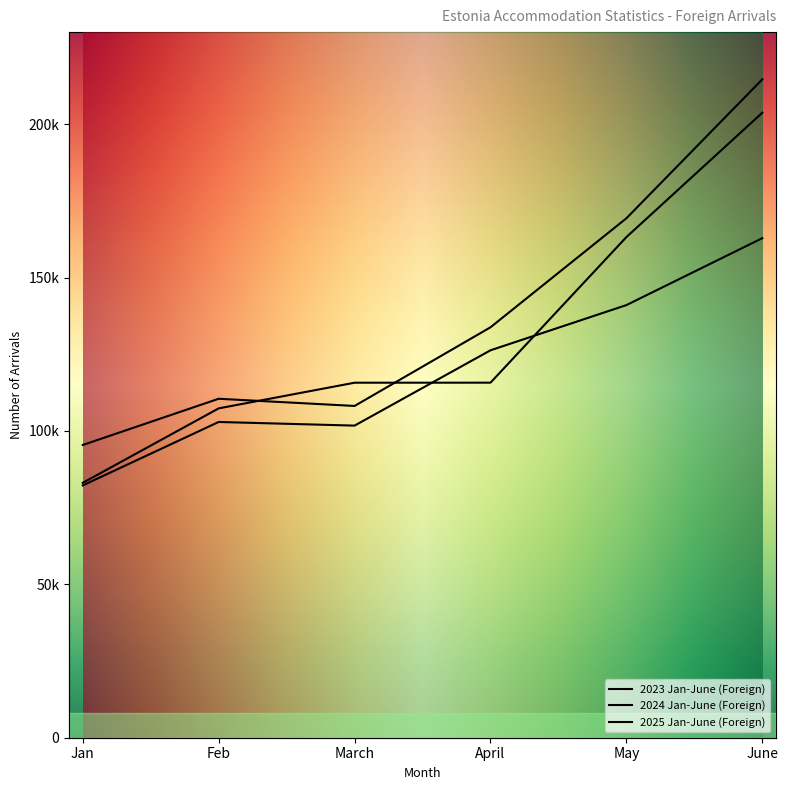

Is this an area chart (filled region under the line)?

No